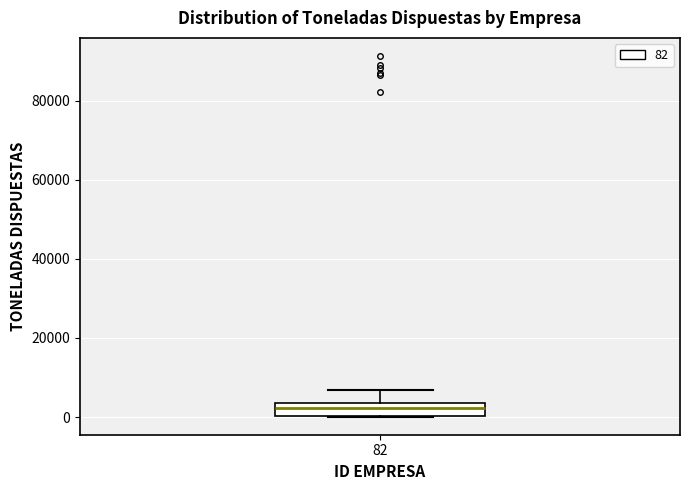

Read this box plot against the y-axis: the position of the median line, the range covered by the box, and the ends of both whiskers. The values are not printed on the chart, so give them approximately, as read against the axis.

median 2000, box 0 to 4000, whiskers 0 to 6000